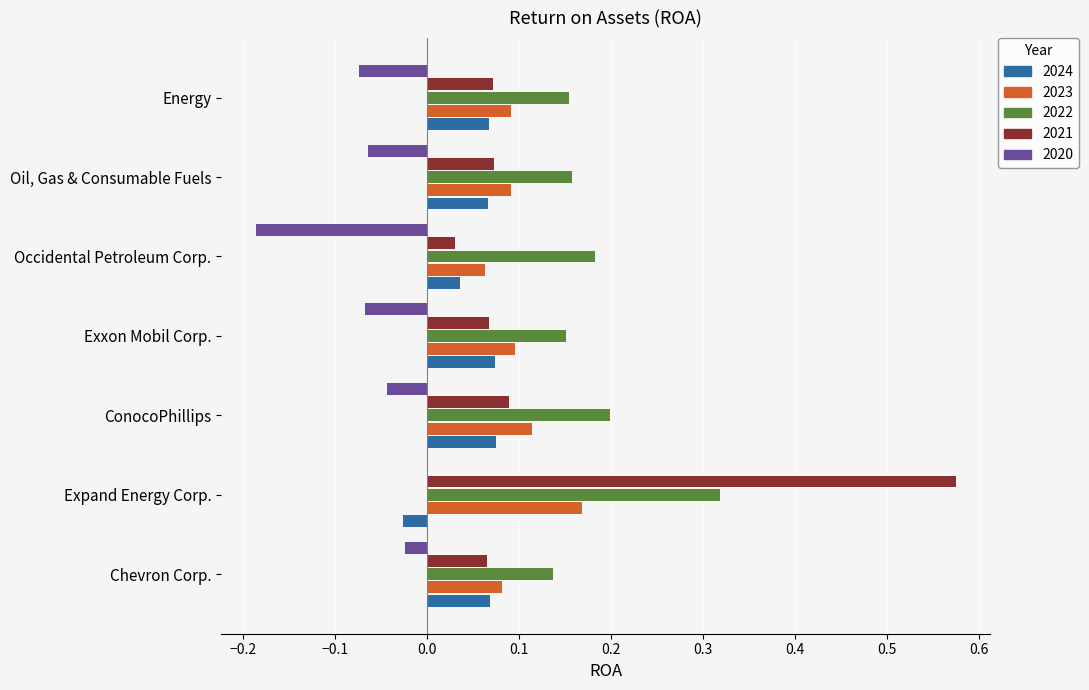

The 2021 series shows 0.1 at Oil, Gas & Consumable Fuels. True or false?

True